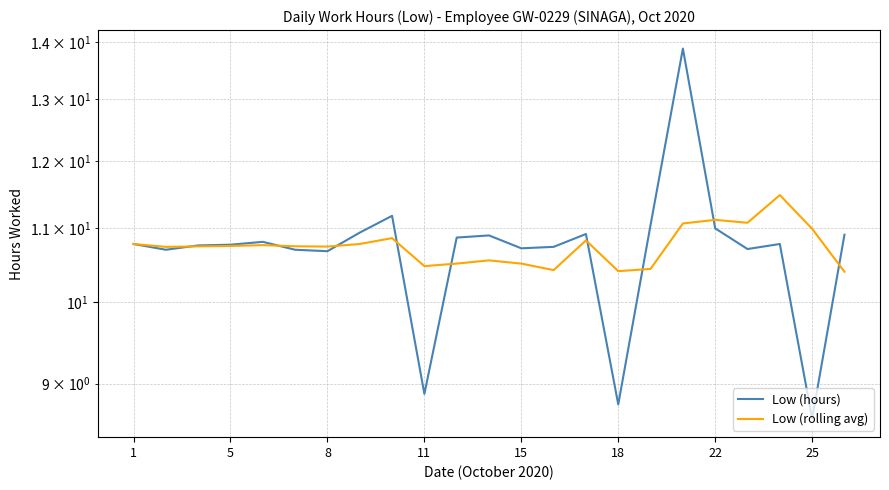

What is the difference between the maximum and minimum values in the Low (rolling avg) series?

1.1